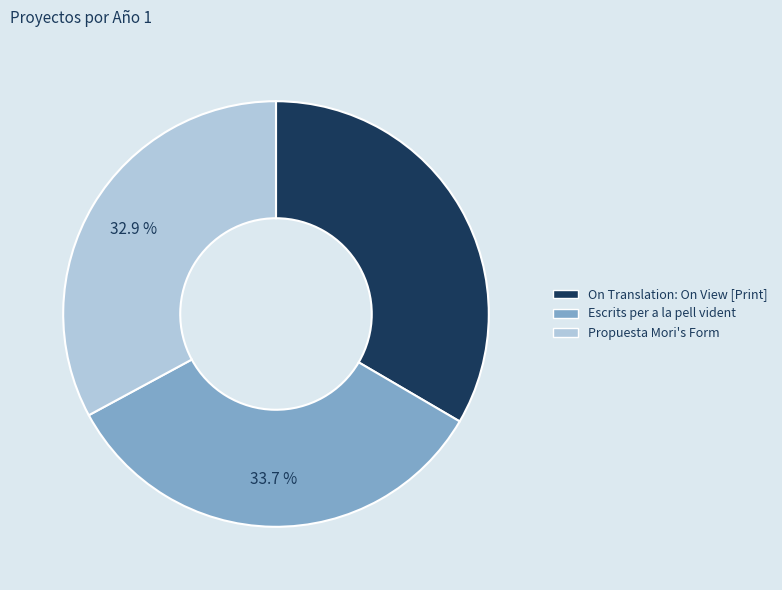

Combined, what portion of the pie is Propuesta Mori's Form and Escrits per a la pell vident?

66.6%